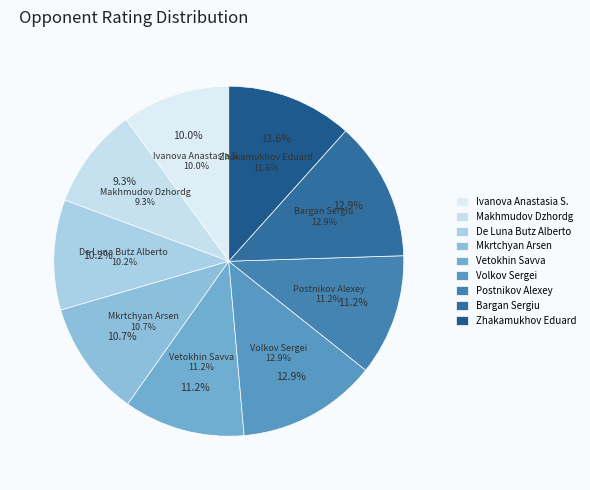

To the nearest percent, what is the average slice percentage?

11%